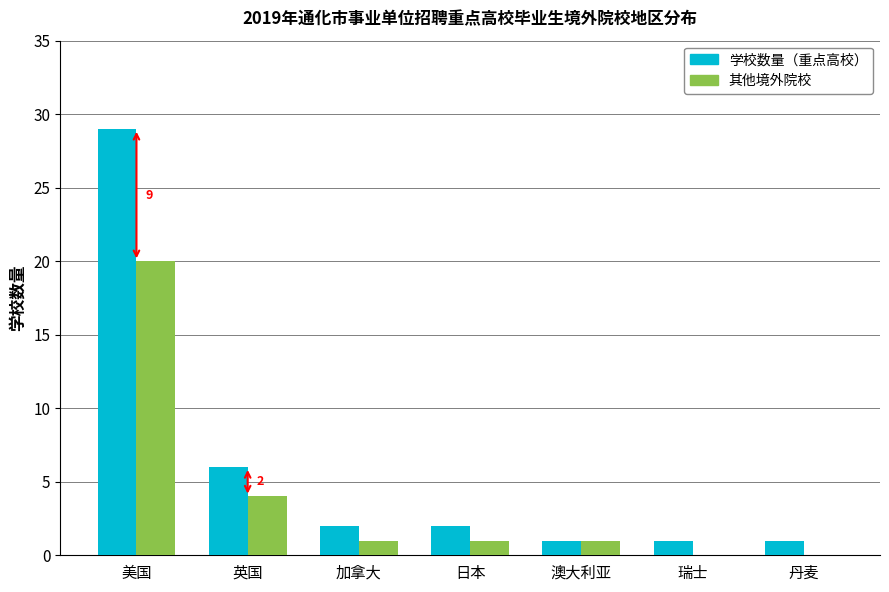

What is the sum of the 学校数量（重点高校） values at 加拿大 and 澳大利亚?

3